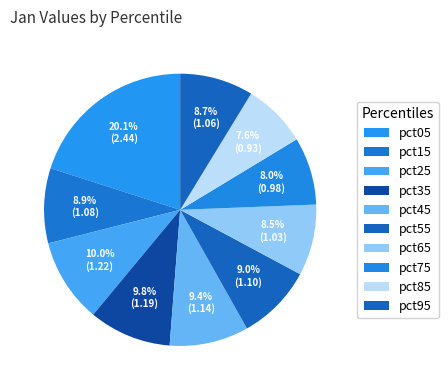

How many slices are in this pie chart?

10